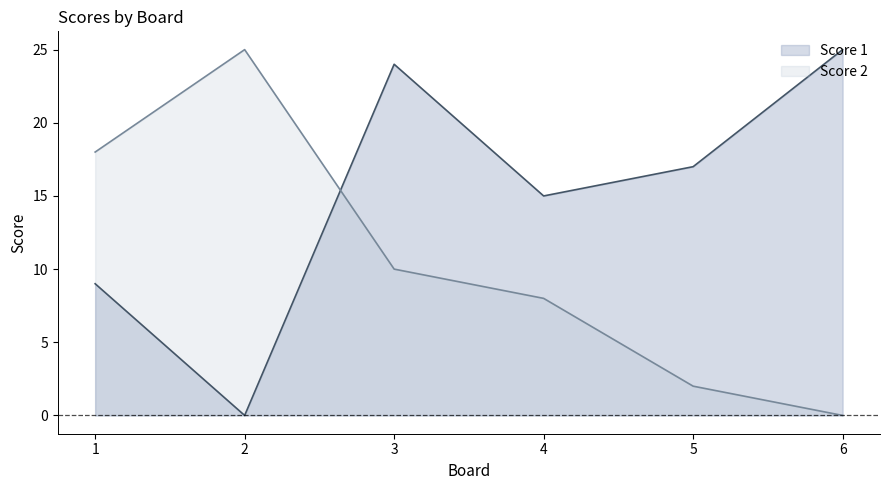

Reading right to left, list all the values displayed in this chart.

Score 1: 25	17	15	24	0	9
Score 2: 0	2	8	10	25	18